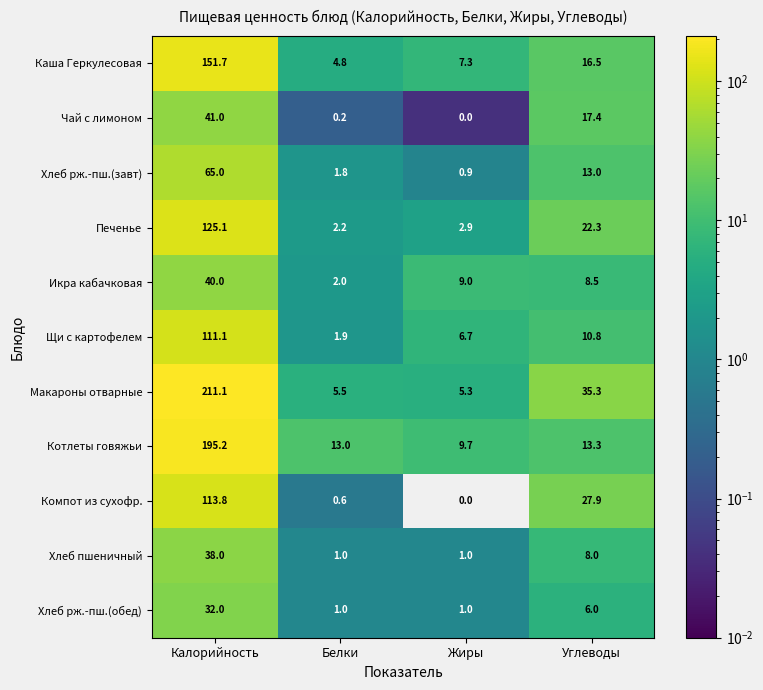

What is the total value across all series at Углеводы?

179.0